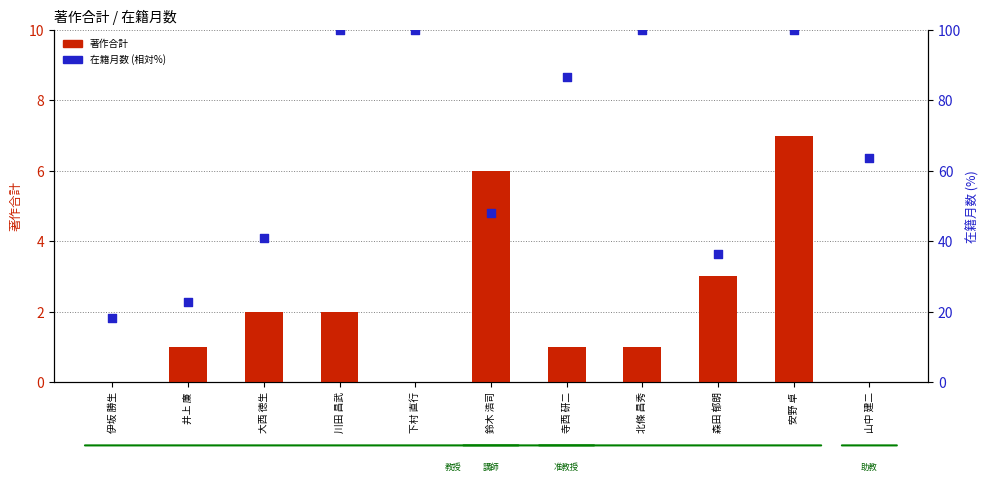

At how many categories does at least one series exceed 82?

5